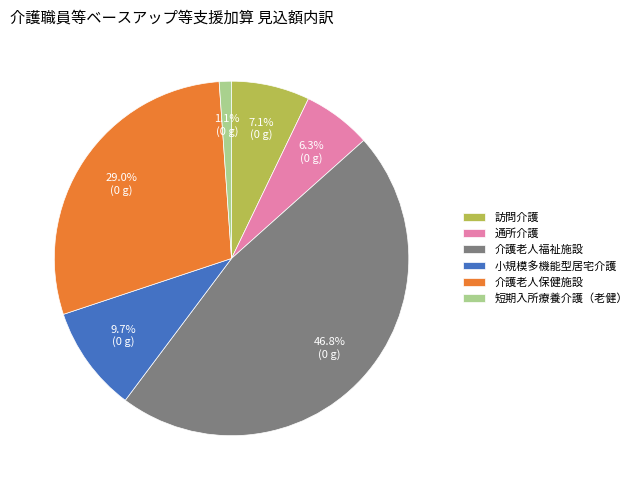

How much of the chart is everything except 短期入所療養介護（老健）?

98.9%